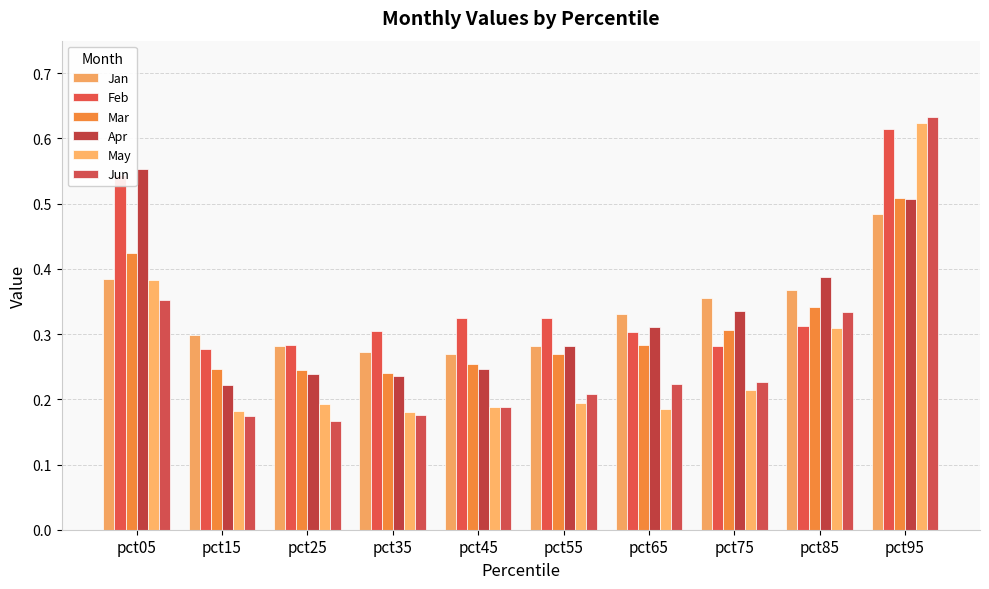

Count the May values in the range 0 to 1.

10